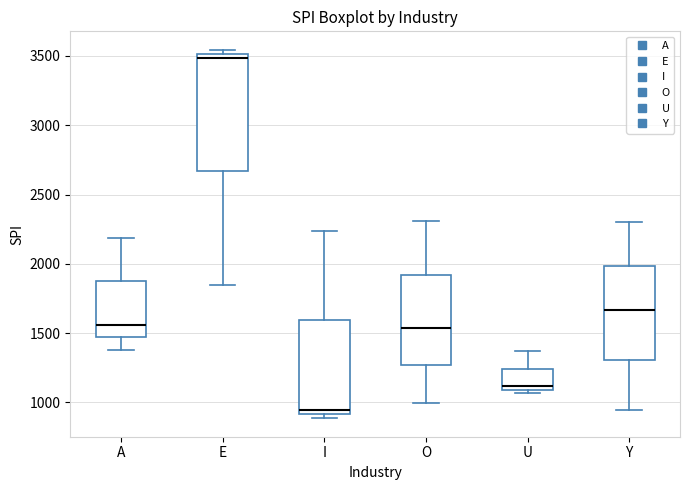

Reading left to right, transcribe this box plot: for each box, give where its median line is, the range the box spans, and where its two whiskers end, as read against the y-axis. The values are not printed on the chart, so give them approximately, as read against the axis.

A: median 1550, box 1450 to 1850, whiskers 1400 to 2200
E: median 3500 (just below the box's upper edge), box 2650 to 3500, whiskers 1850 to 3550
I: median 950, box 900 to 1600, whiskers 900 (just below the box's lower edge) to 2250
O: median 1550, box 1250 to 1900, whiskers 1000 to 2300
U: median 1100 (just above the box's lower edge), box 1100 to 1250, whiskers 1050 to 1350
Y: median 1650, box 1300 to 2000, whiskers 950 to 2300